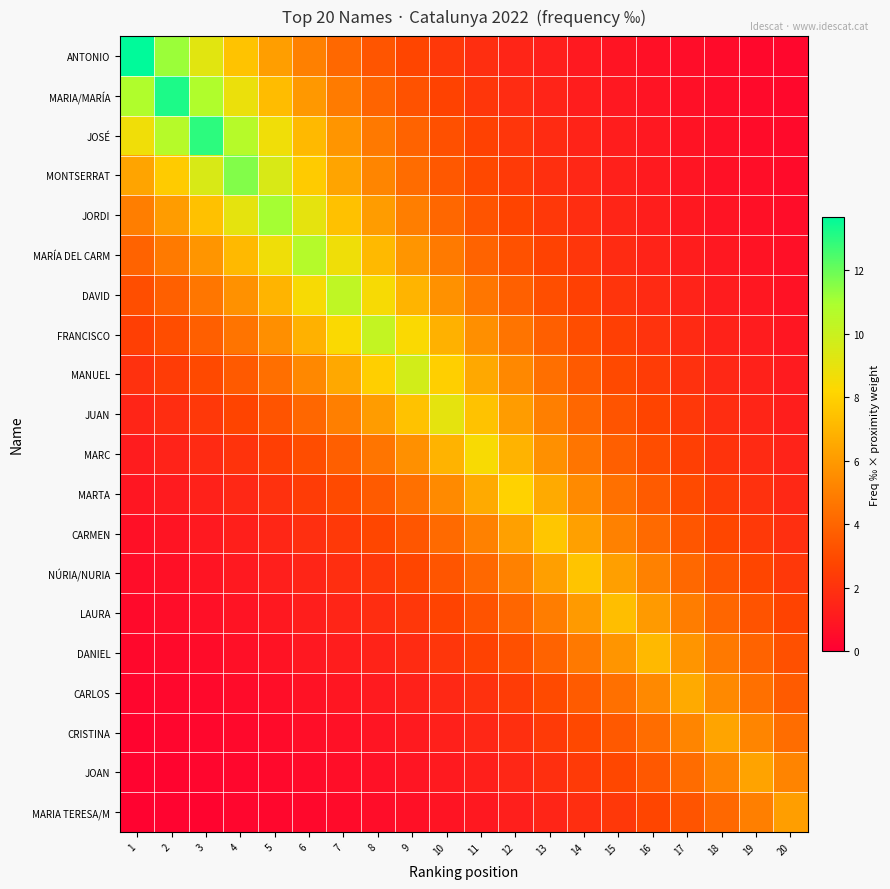

What is the smallest value displayed?

0.1